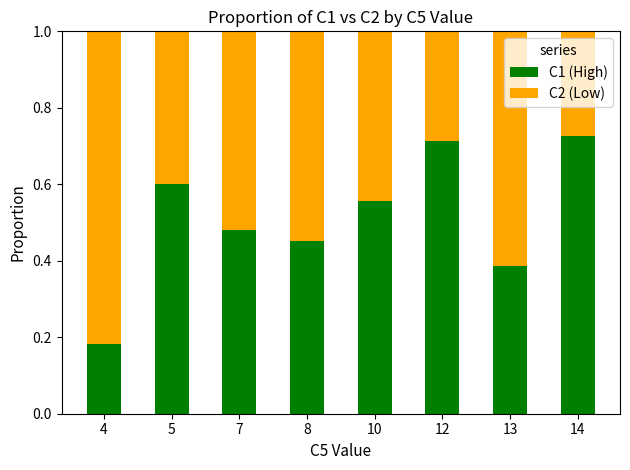

What is the sum of all C1 (High) values?

4.1